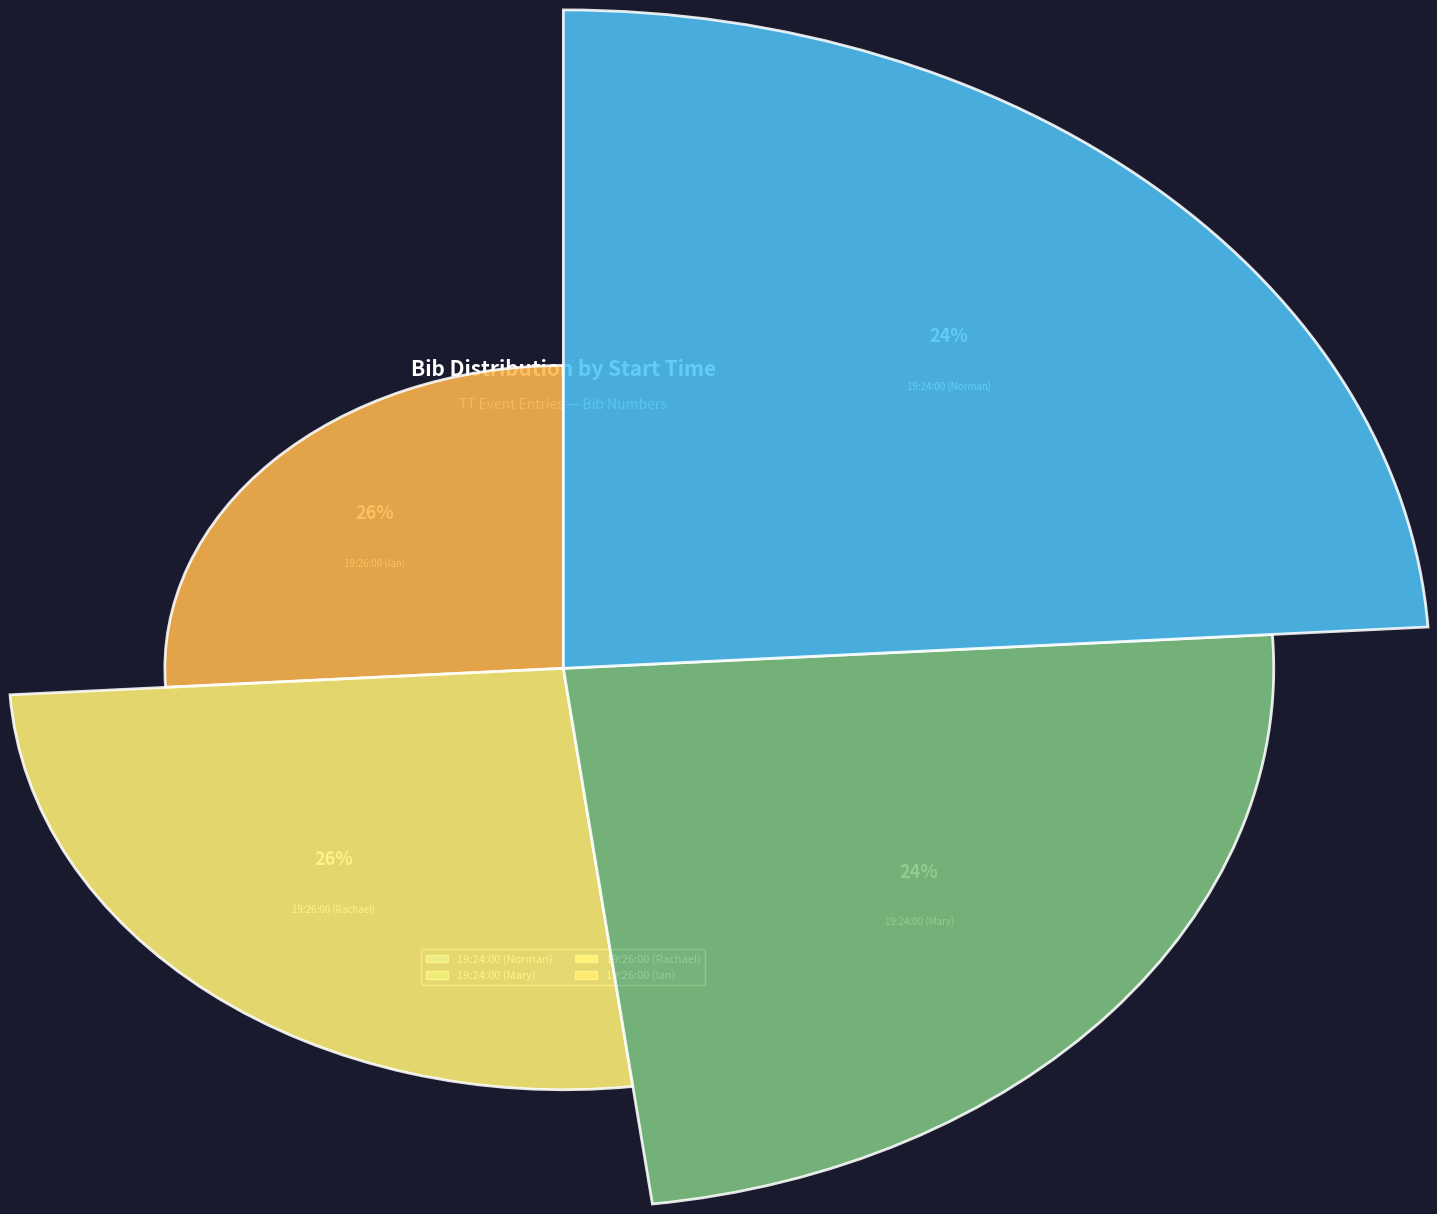

Does 19:26:00 (Rachael) represent more than half of the total?

No